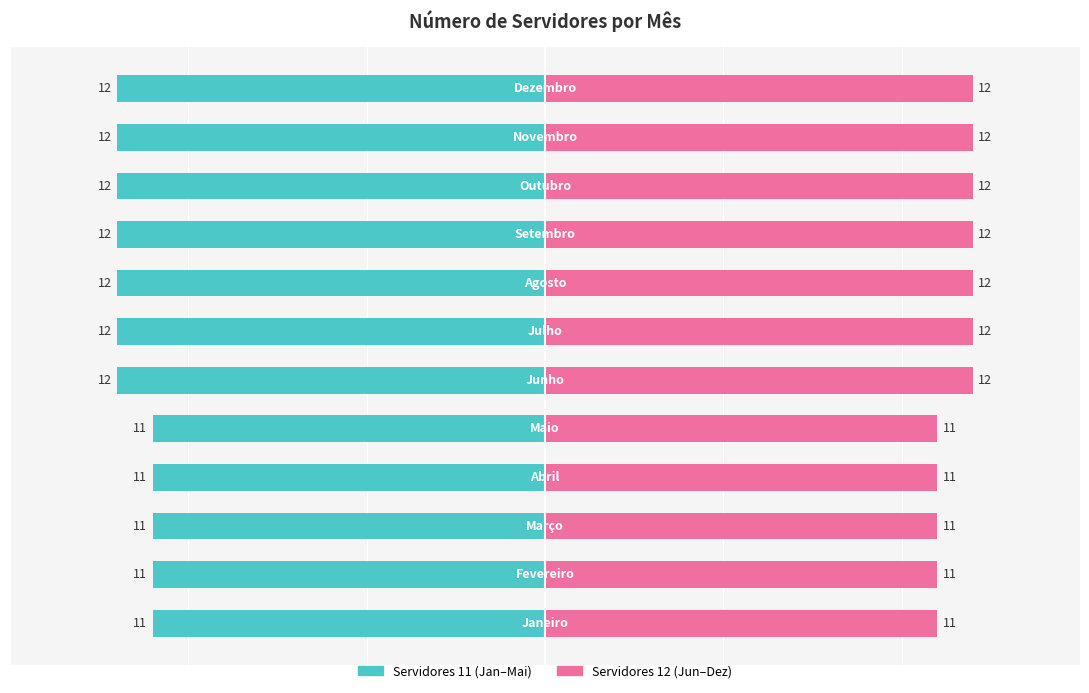

Between 3 and 8, which series saw the biggest shift?

Servidores (Teal)